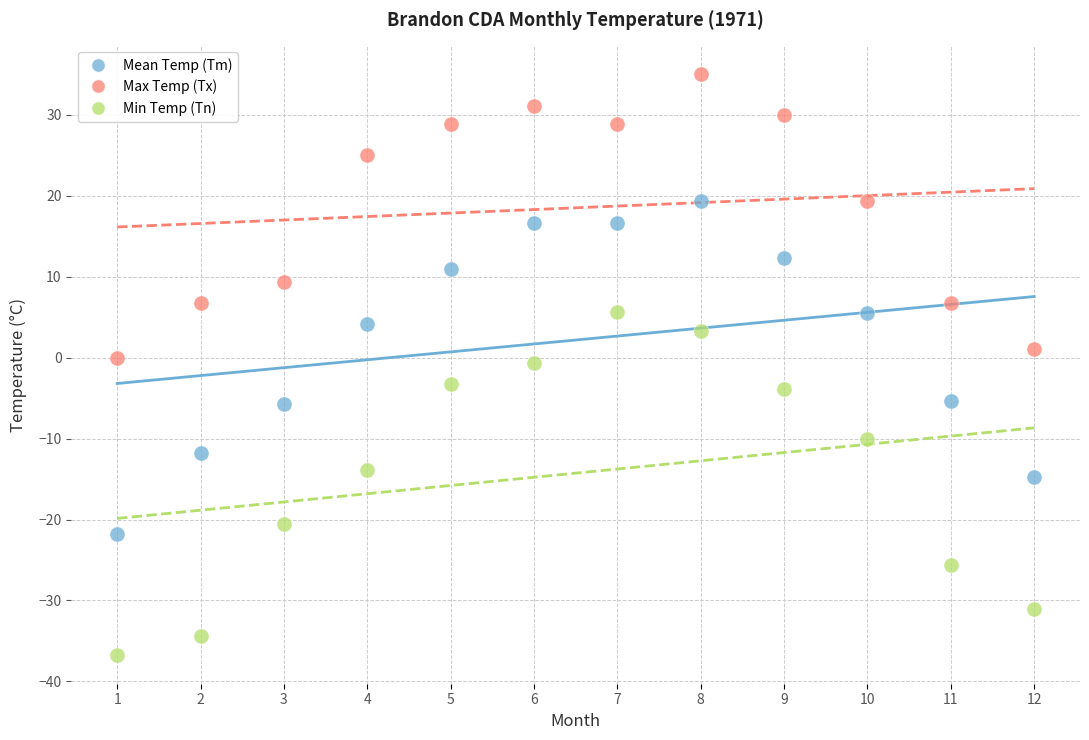

Which series reaches the minimum Y coordinate?

Min Temp (Tn)